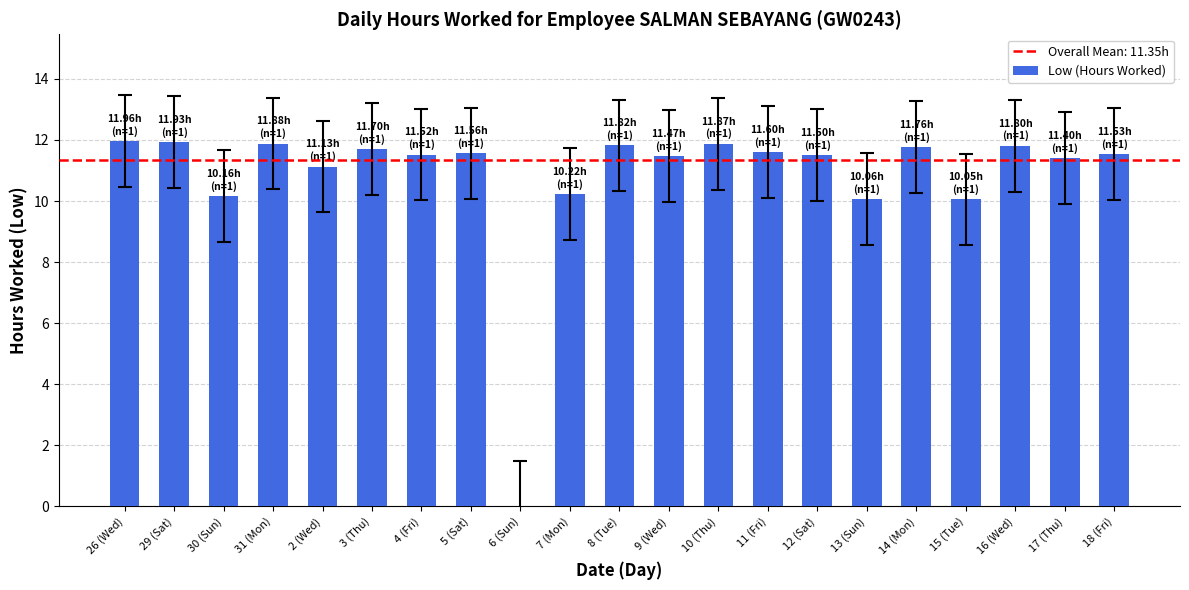

What is the change in value from 6 (Sun) to 8 (Tue)?

+11.8